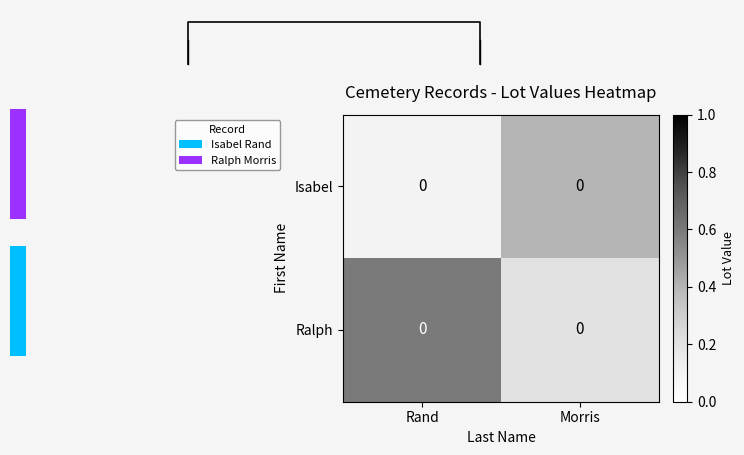

At which label is Isabel closest to 0?

Rand